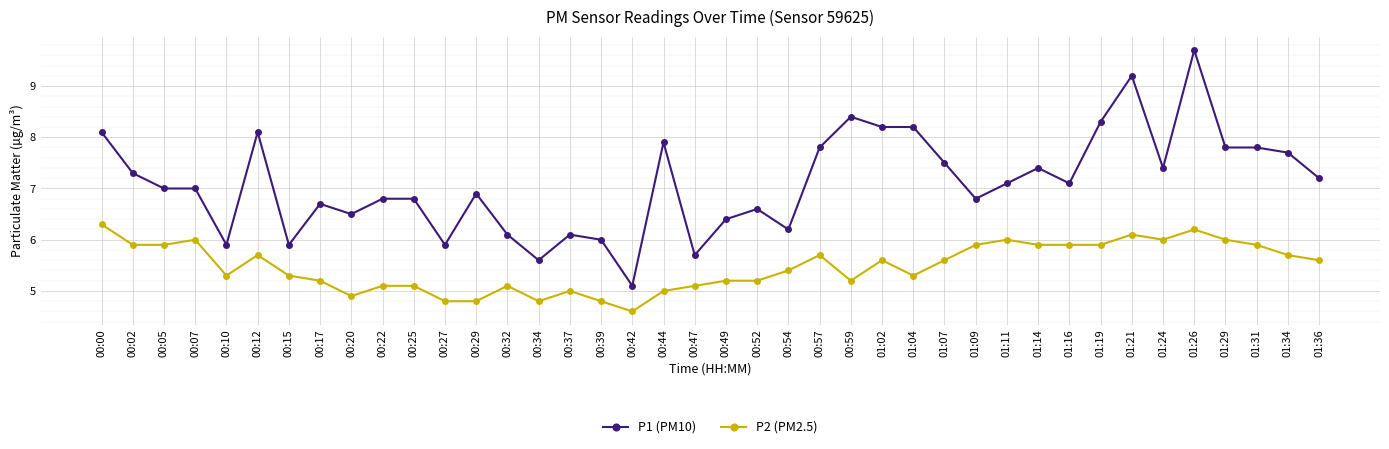

What position from the left is 00:37?

16